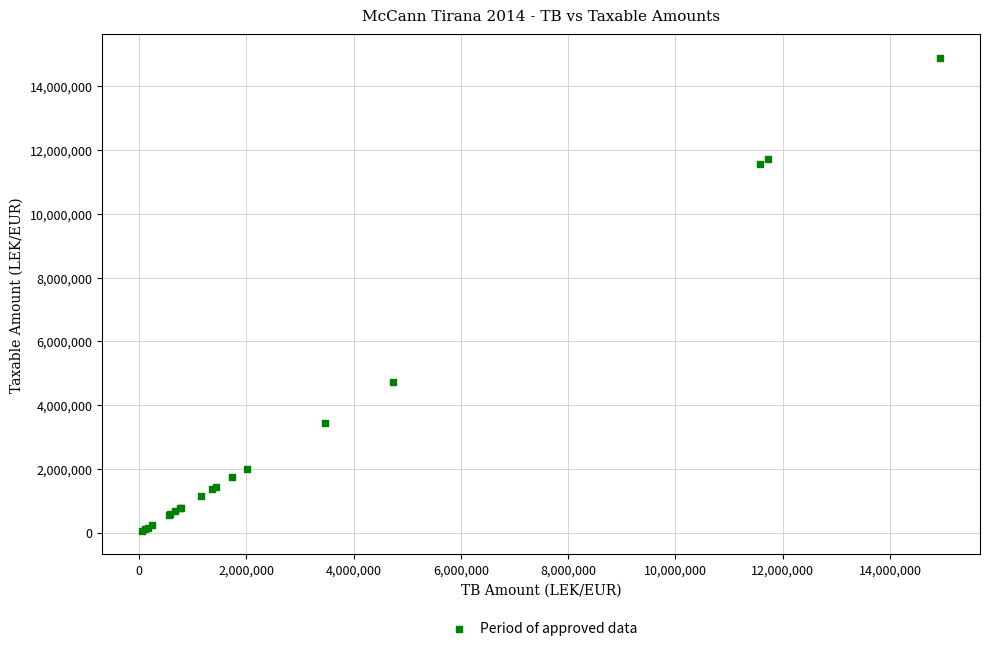

What Y value in the scatter plot is closest to 7474836?

4731146.9